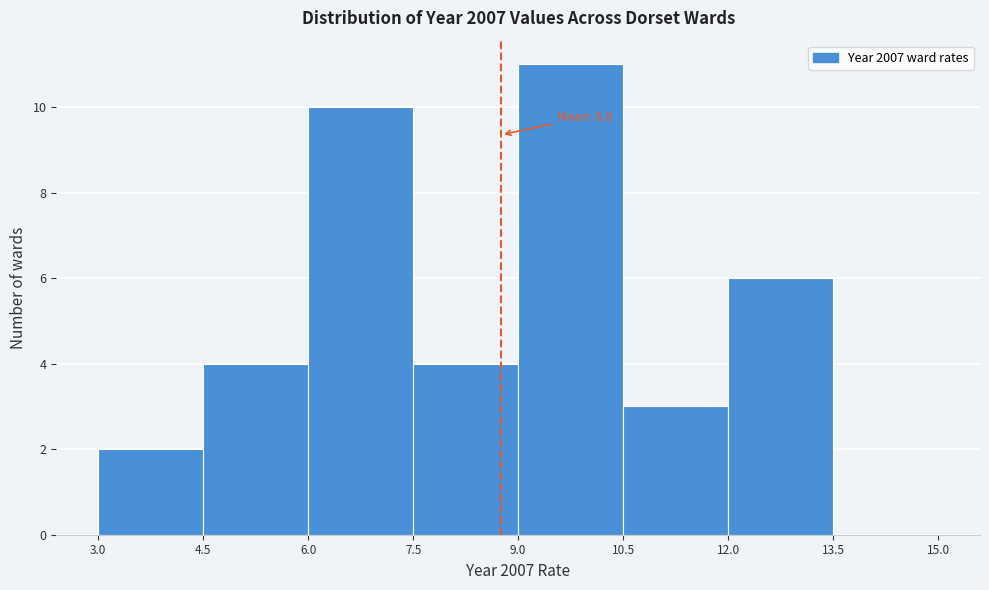

Which range on the x-axis has the tallest bar?

9.0 to 10.5